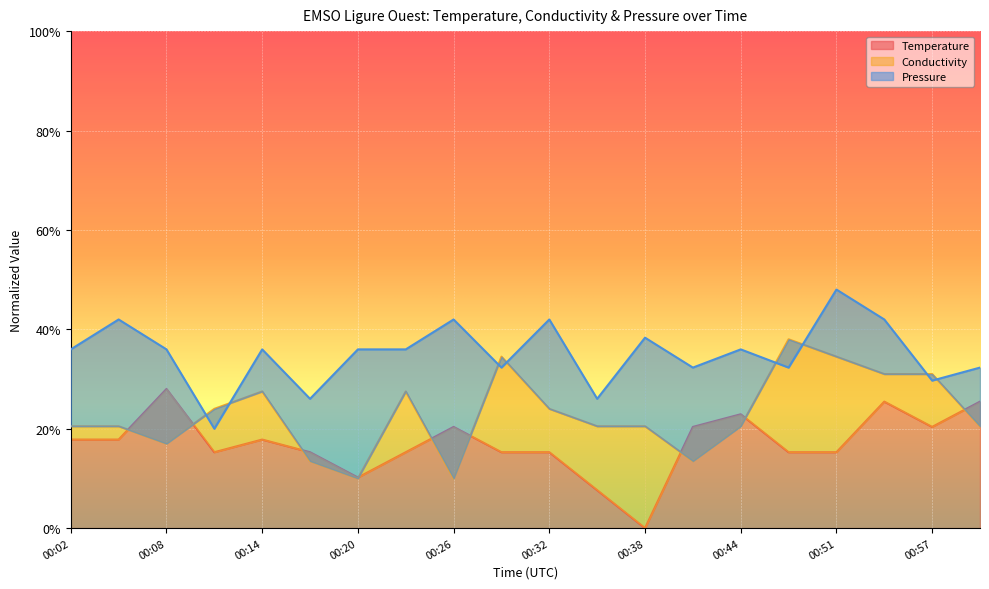

True or false: Pressure and Temperature intersect in this chart.

False